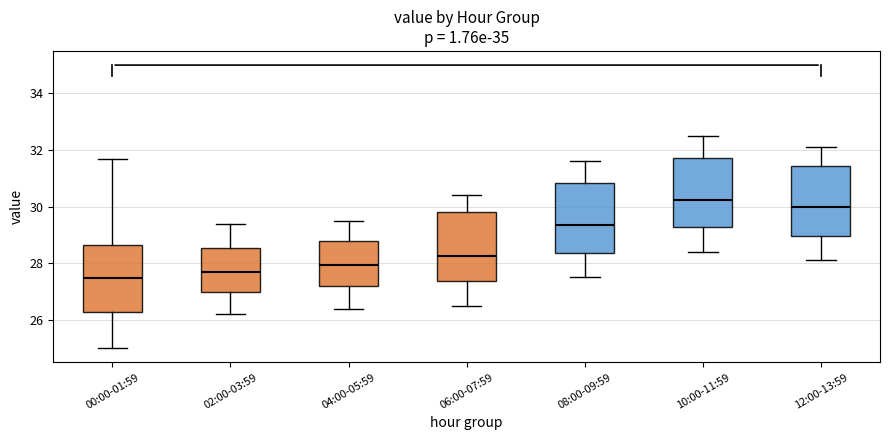

Which box has the lowest median line?

00:00-01:59